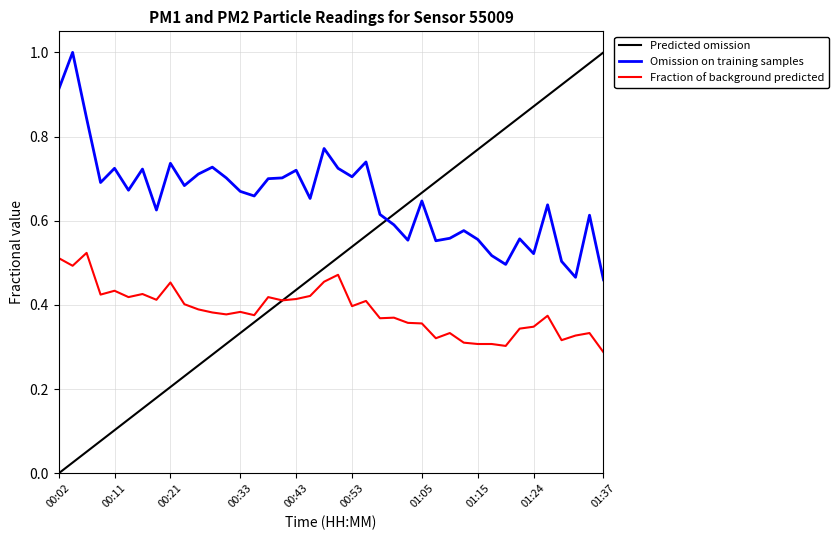

Which series has the largest total across all categories?

Omission on training samples